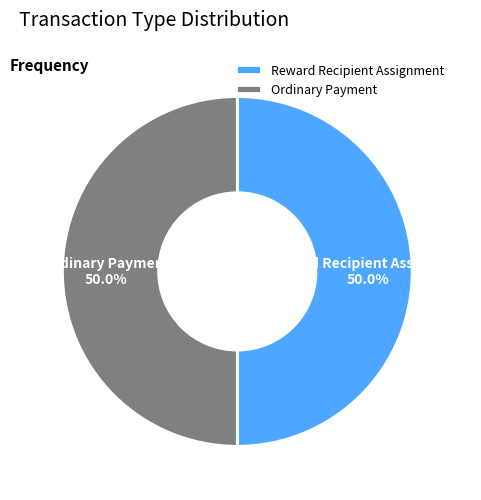

Combined, what portion of the pie is Reward Recipient Assignment and Ordinary Payment?

100.0%